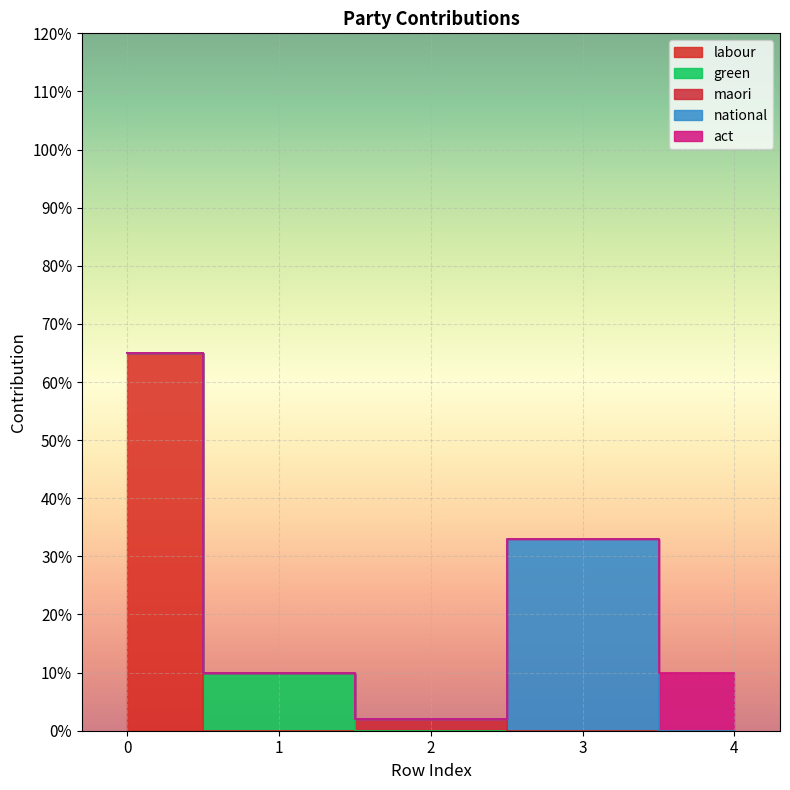

True or false: labour has more than 1 interior local peaks.

False